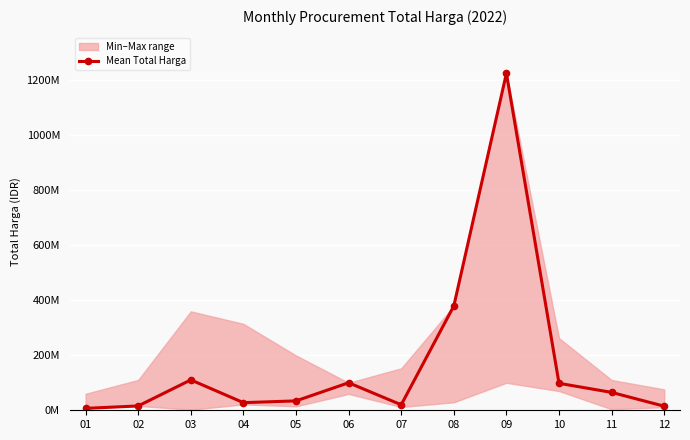

What is the difference between the maximum and minimum values?

1217746000